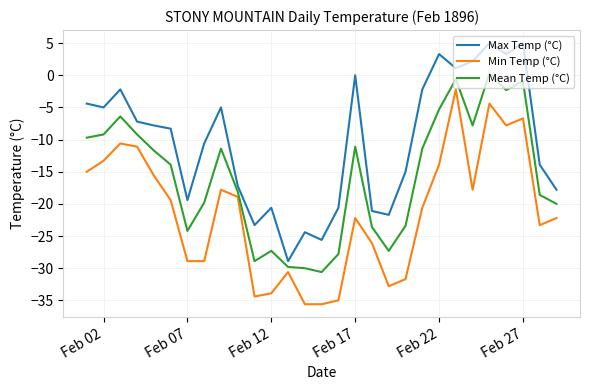

Rank the series by their average value, from highest to lowest.

Max Temp (°C), Mean Temp (°C), Min Temp (°C)